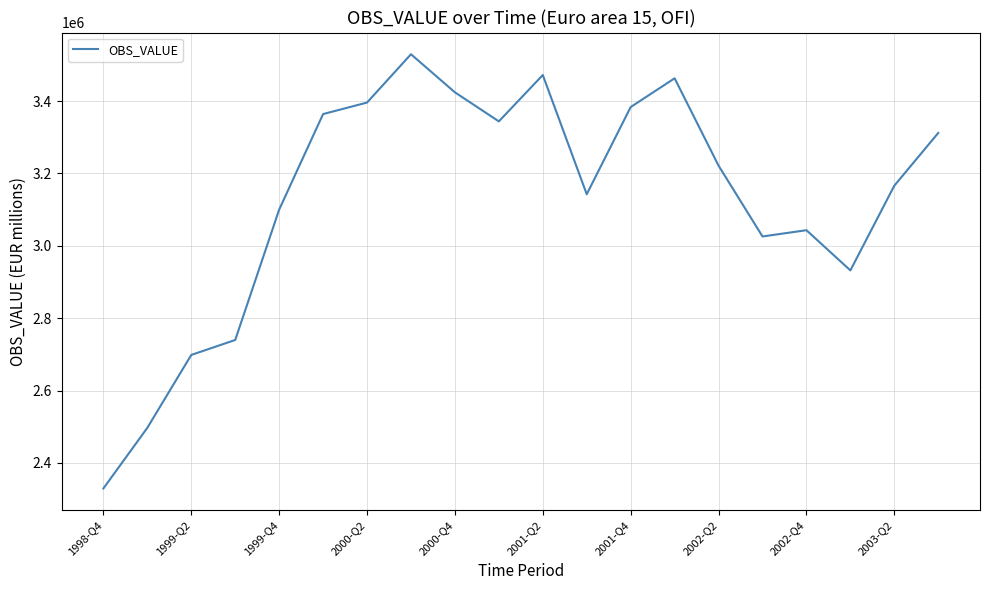

What is the smallest value displayed?

2329410.4